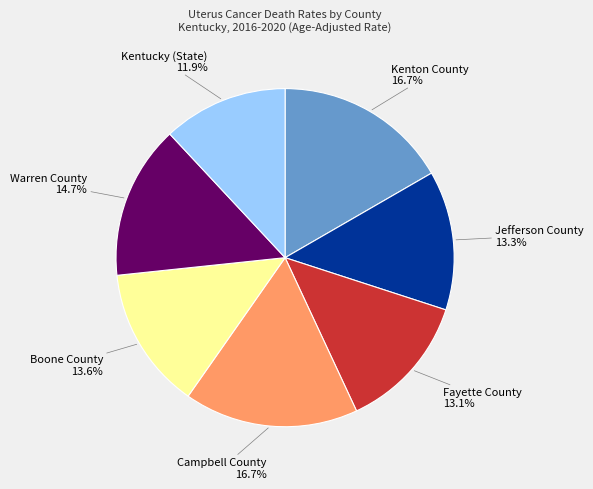

How many slices are in this pie chart?

7